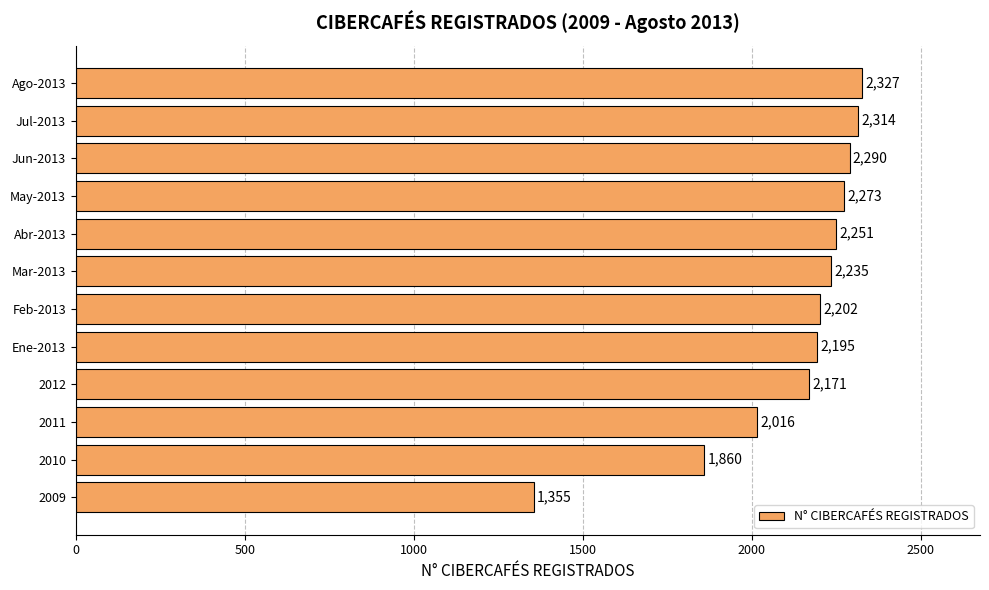

The value at 2012 is 3331. True or false?

False